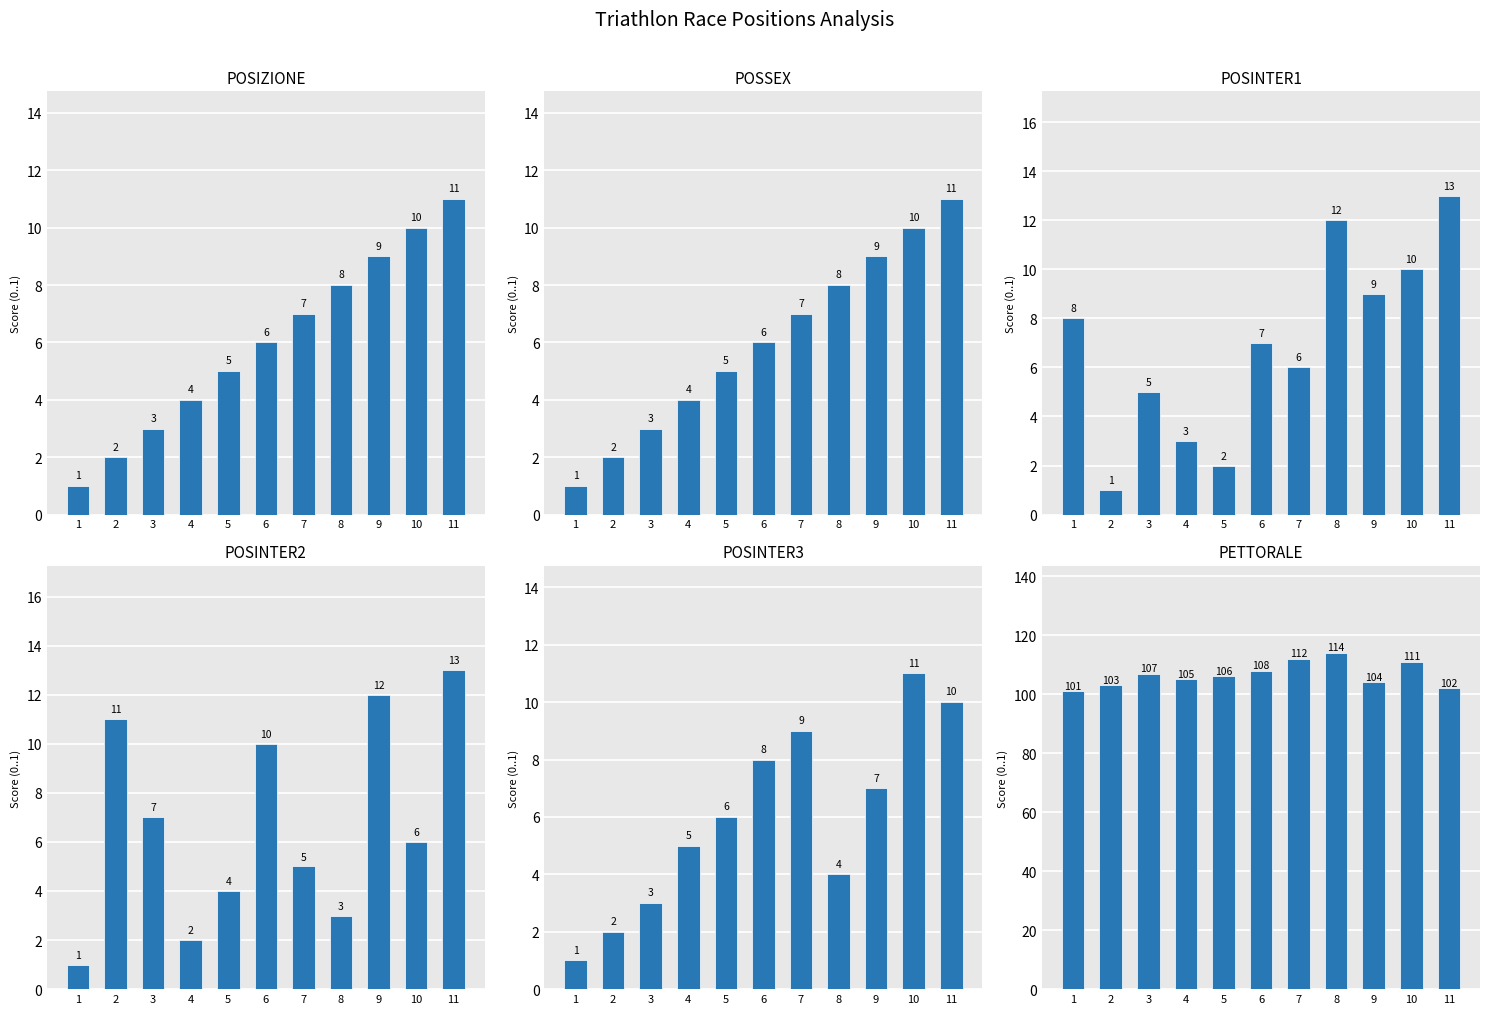

True or false: POSINTER2 has a value of 7 at 3.

True